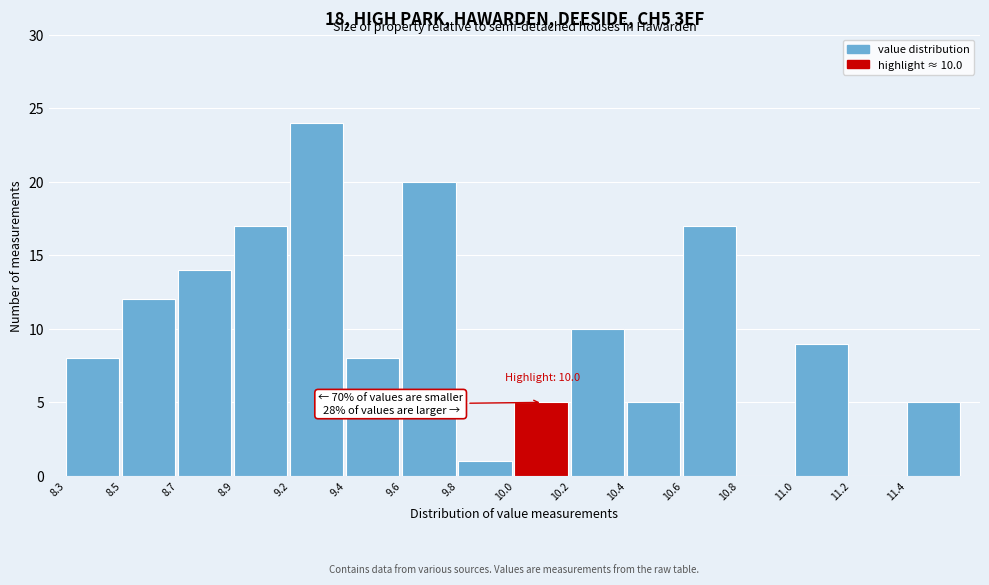

Reading left to right, what are all the values shown in this chart?

8.3=8	8.5=12	8.7=14	8.9=17	9.2=24	9.4=8	9.6=20	9.8=1	10.0=5	10.2=10	10.4=5	10.6=17	10.8=0	11.0=9	11.2=0	11.4=5